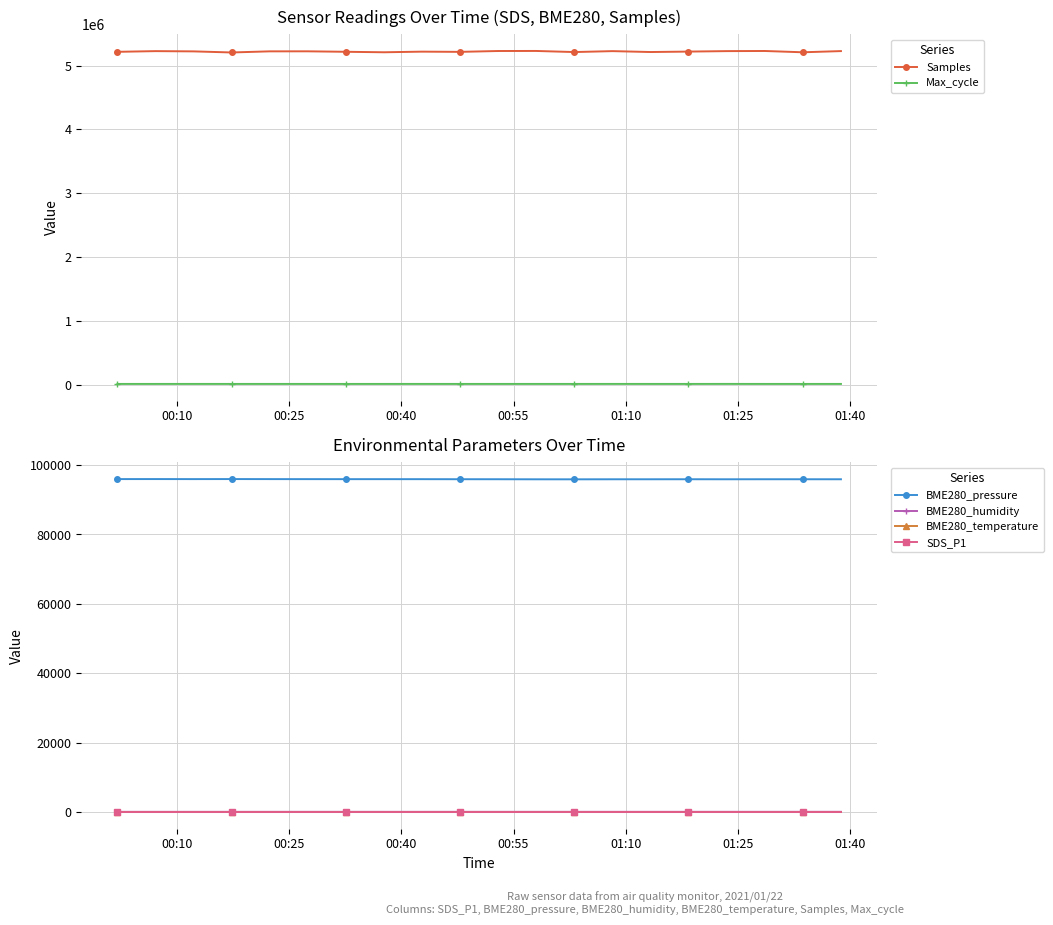

True or false: BME280_humidity has more than 2 points higher than both neighbors.

True